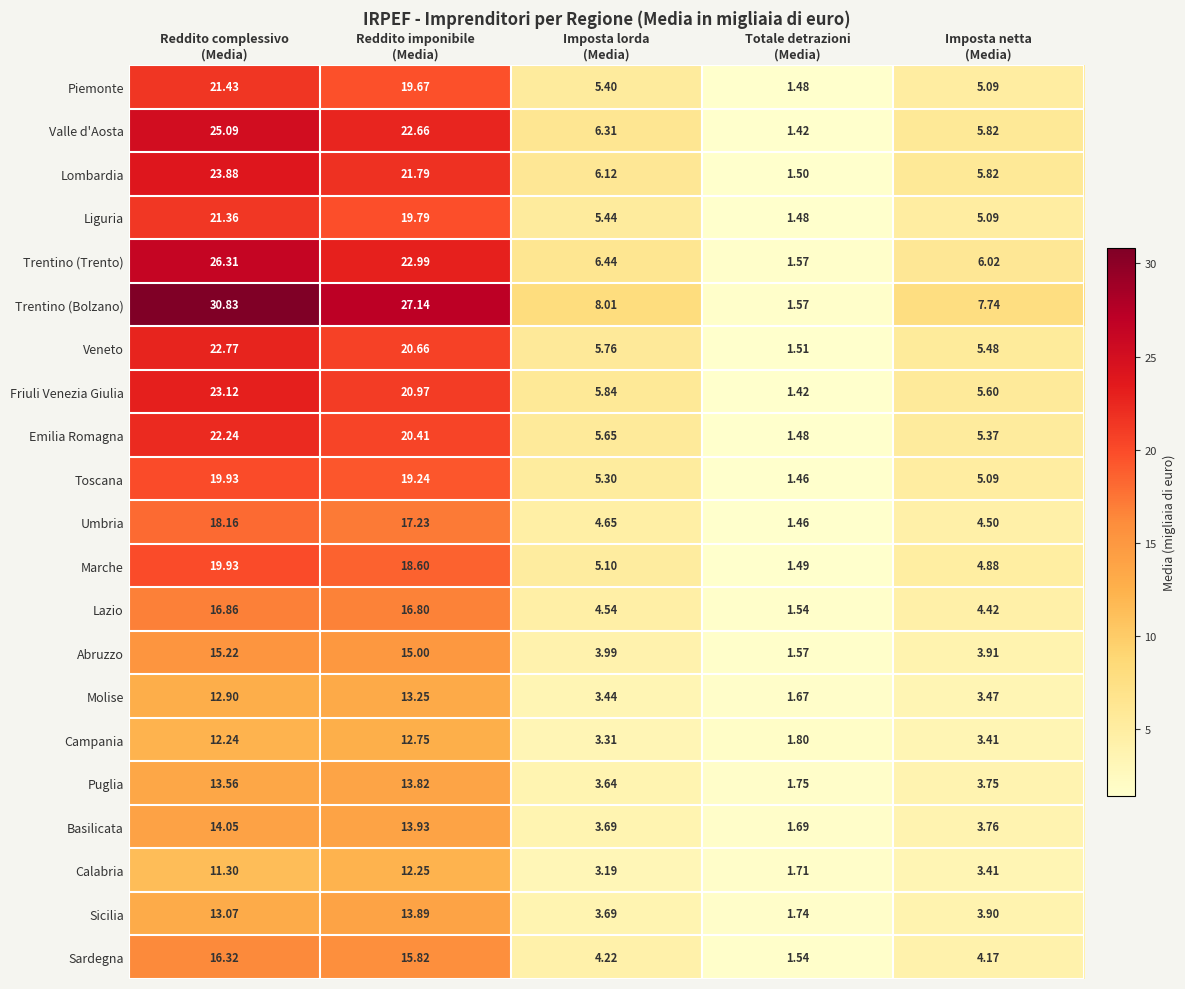

Which series has the largest total across all categories?

Trentino (Bolzano)